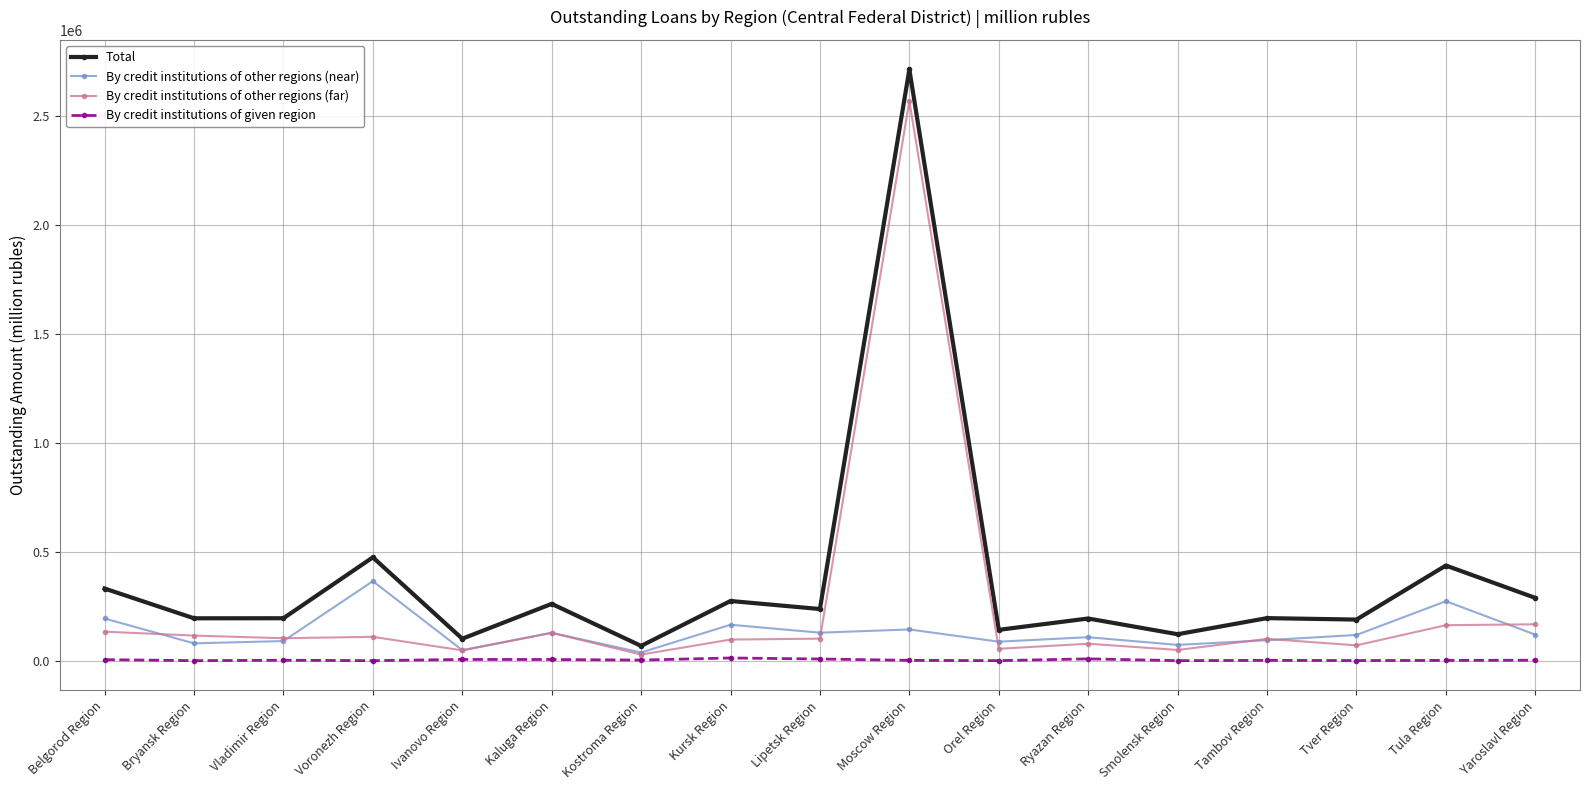

Which category has the highest value in the By credit institutions of other regions (far) series?

Moscow Region